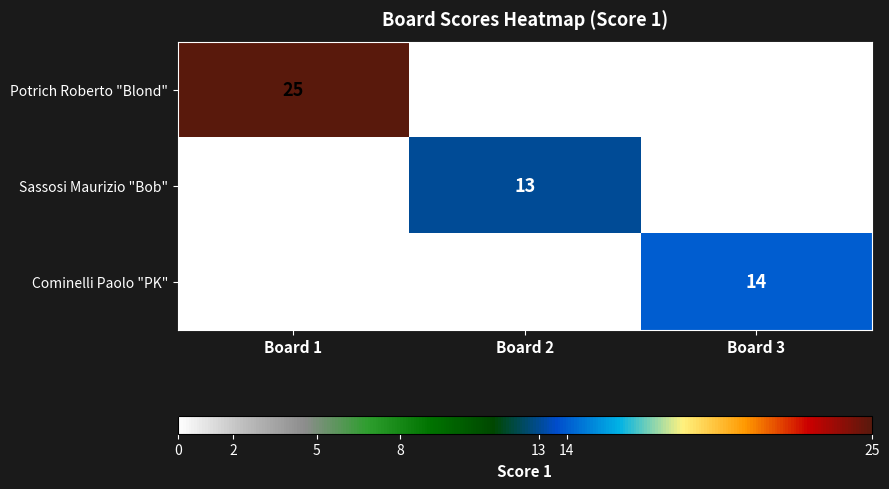

What is the maximum value for Cominelli Paolo "PK"?

14